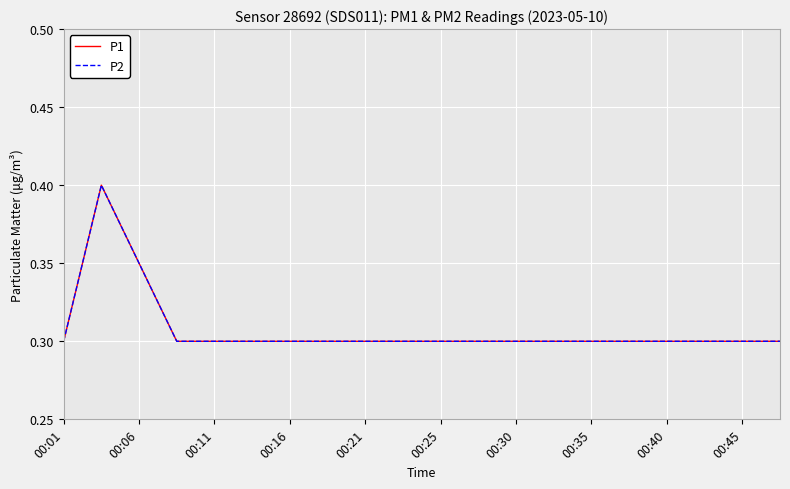

What is the maximum value shown in the chart?

0.4